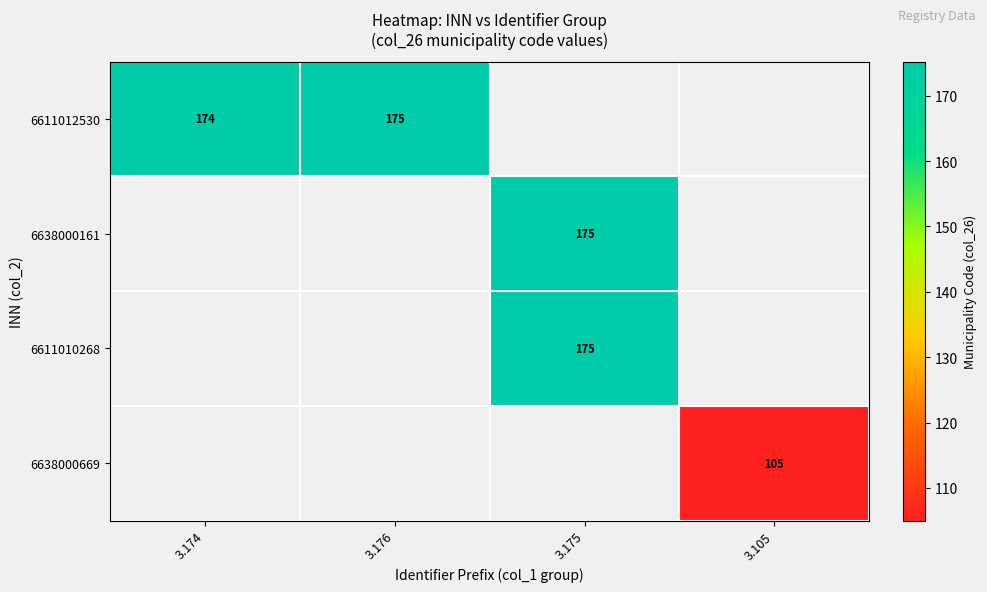

Count the number of data series in this chart.

4